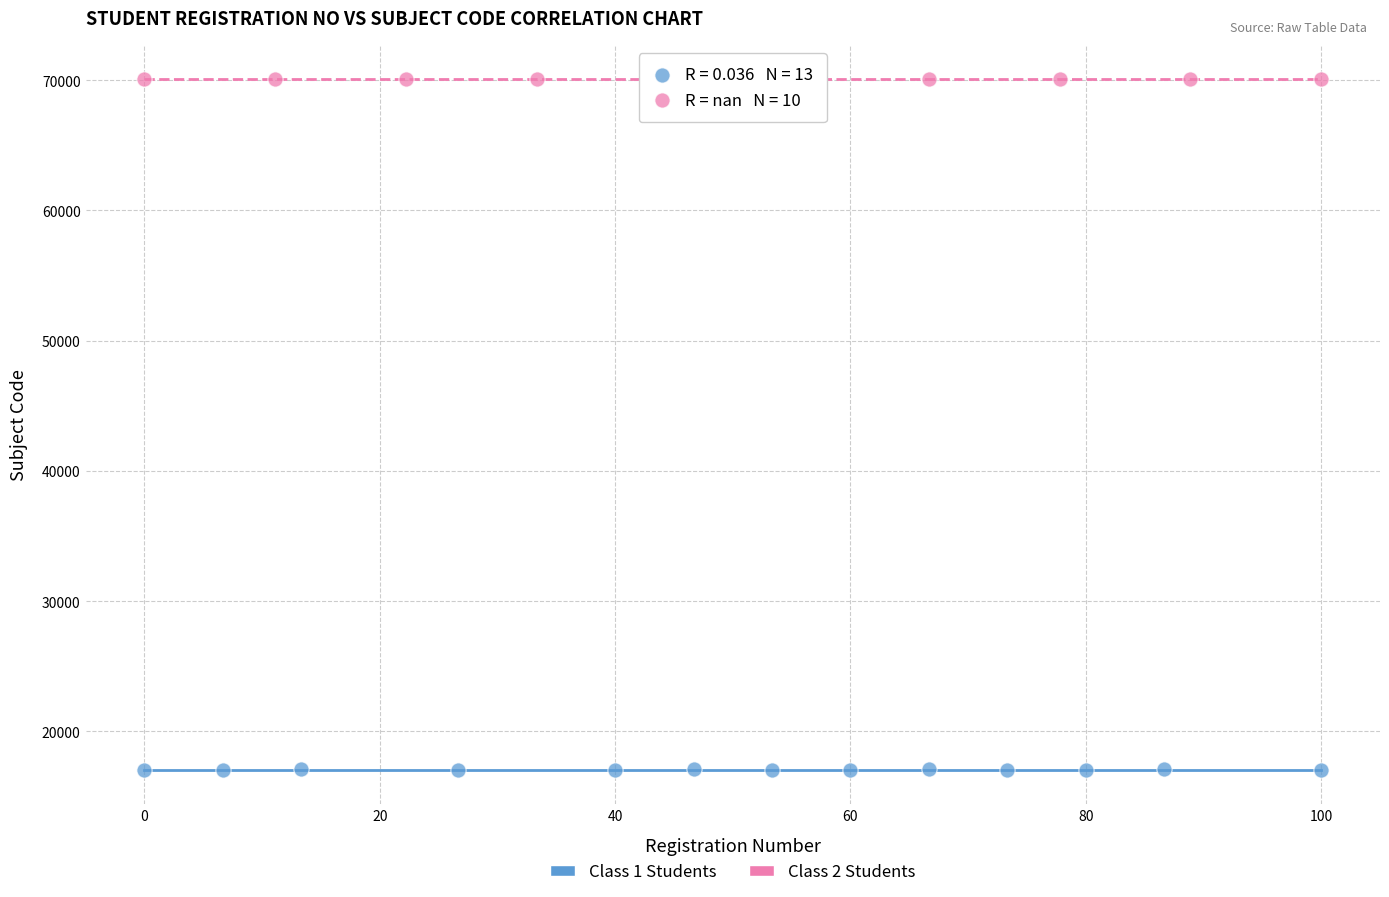

Which series contains the highest Y value?

Class 2 Students